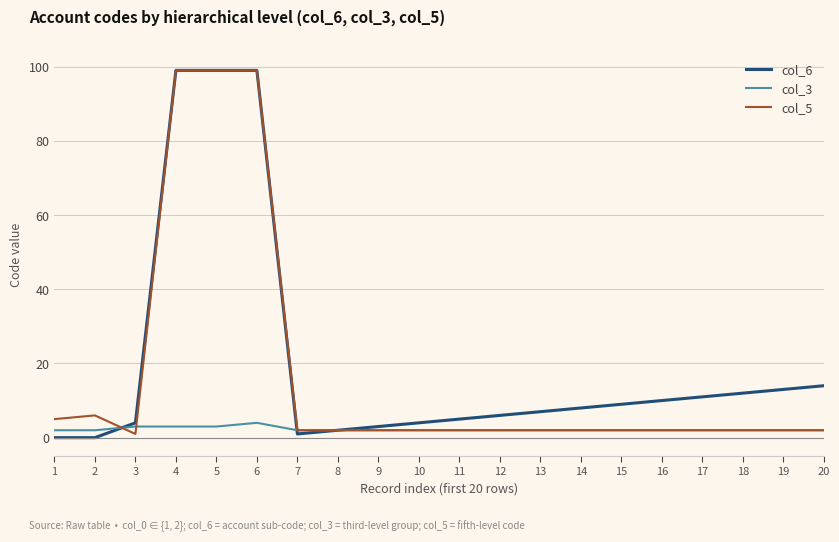

Reading left to right, transcribe all the data shown in this chart.

col_6: 1=0	2=0	3=4	4=99	5=99	6=99	7=1	8=2	9=3	10=4	11=5	12=6	13=7	14=8	15=9	16=10	17=11	18=12	19=13	20=14
col_3: 1=2	2=2	3=3	4=3	5=3	6=4	7=2	8=2	9=2	10=2	11=2	12=2	13=2	14=2	15=2	16=2	17=2	18=2	19=2	20=2
col_5: 1=5	2=6	3=1	4=99	5=99	6=99	7=2	8=2	9=2	10=2	11=2	12=2	13=2	14=2	15=2	16=2	17=2	18=2	19=2	20=2